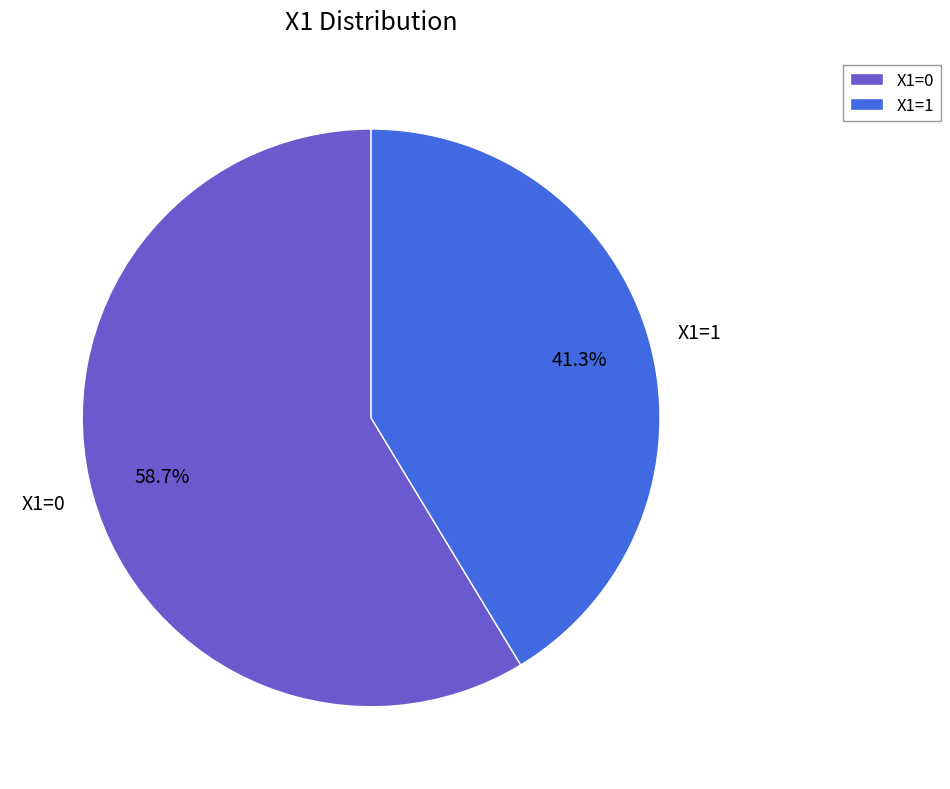

Does X1=0 account for over 50% of the chart?

Yes